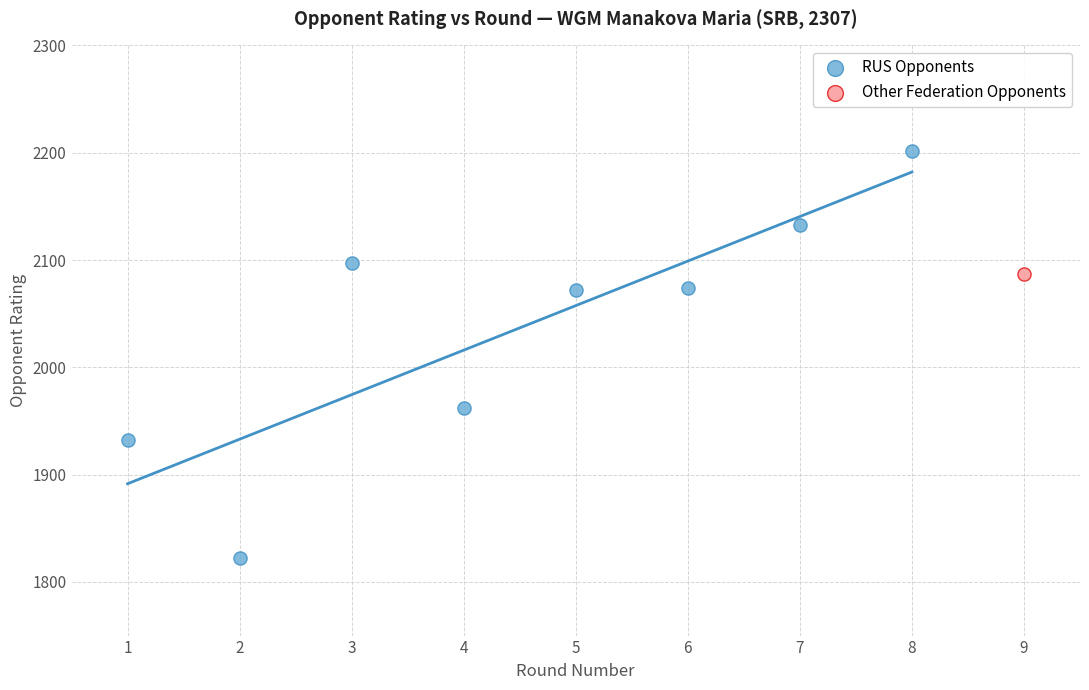

What are all the series names shown in the legend?

RUS Opponents, Other Federation Opponents